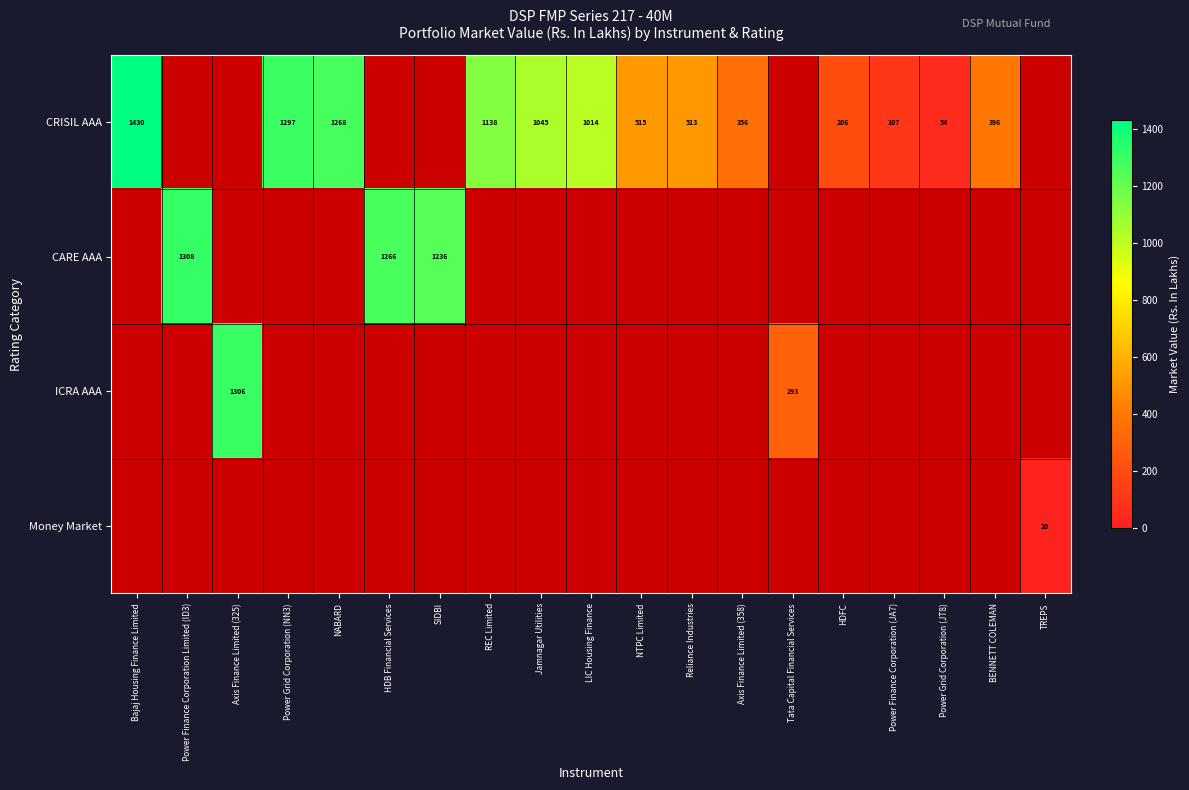

What is the highest value of the CRISIL AAA series?

1429.7